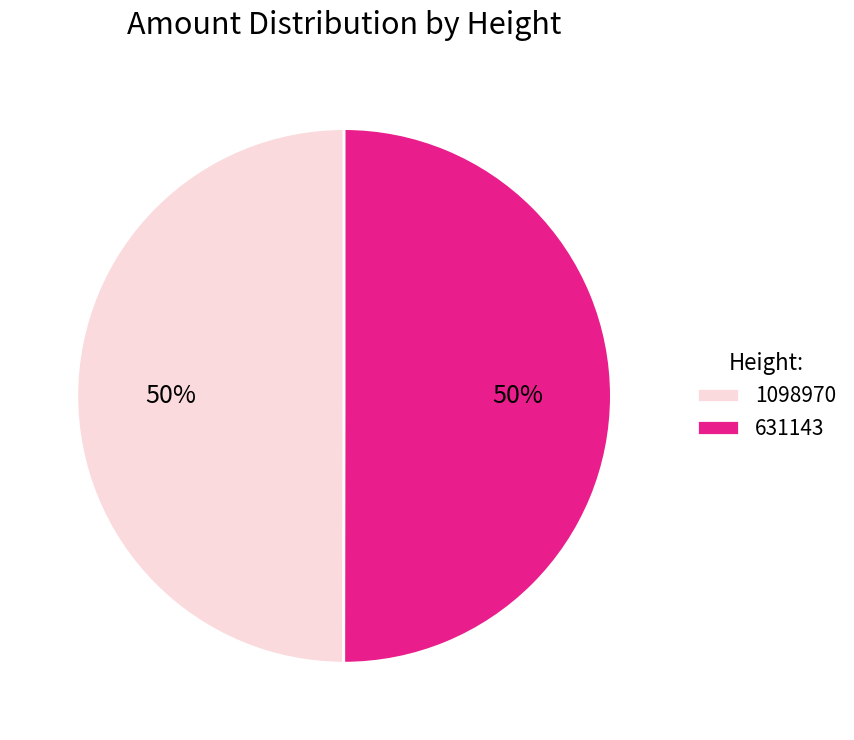

To the nearest percent, what percentage of the pie is 631143?

50%